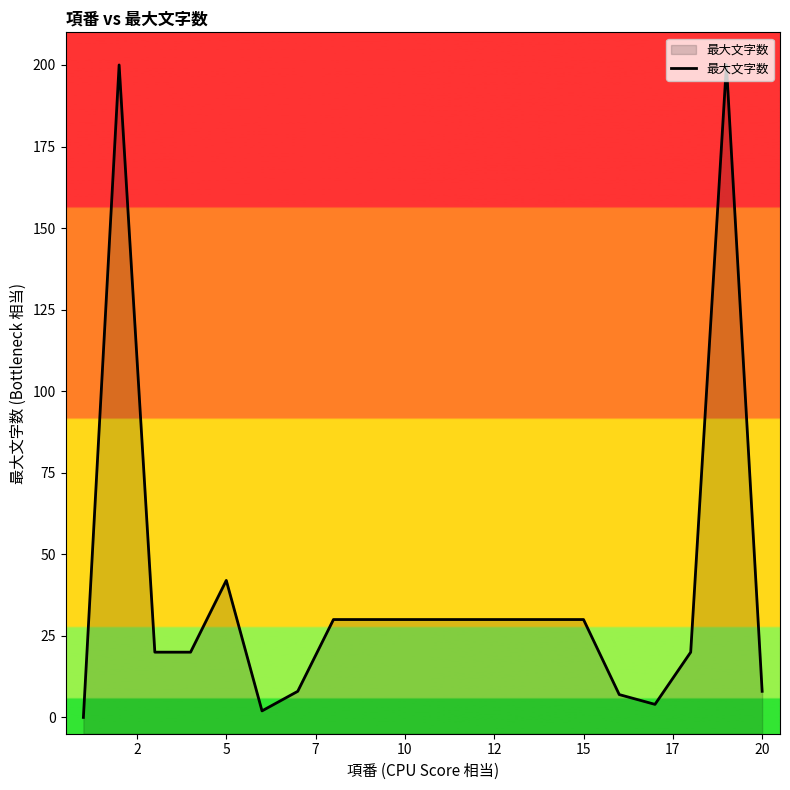

The chart shows a value of 49 at 10. True or false?

False